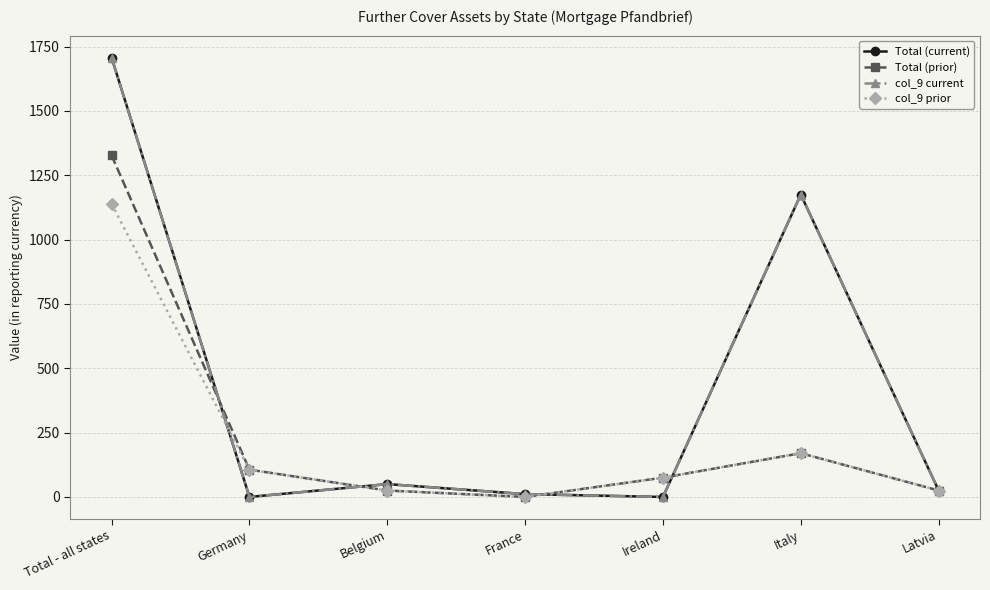

Count the number of data series in this chart.

4